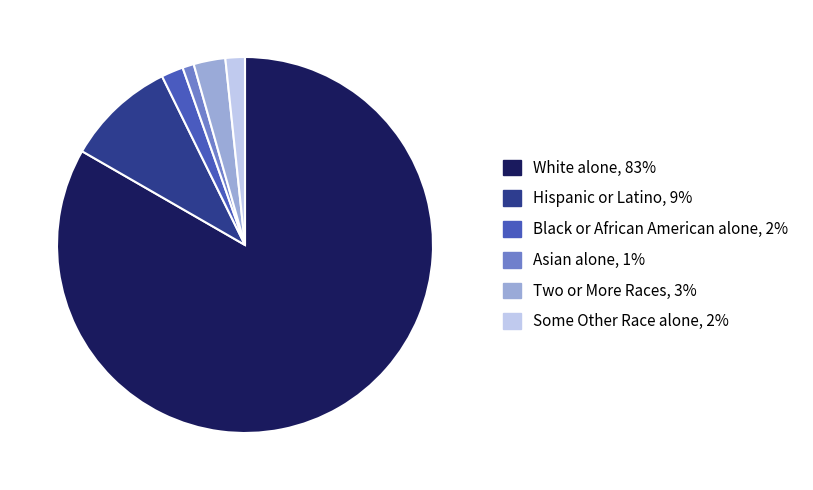

Is there any slice that represents more than half of the pie?

Yes